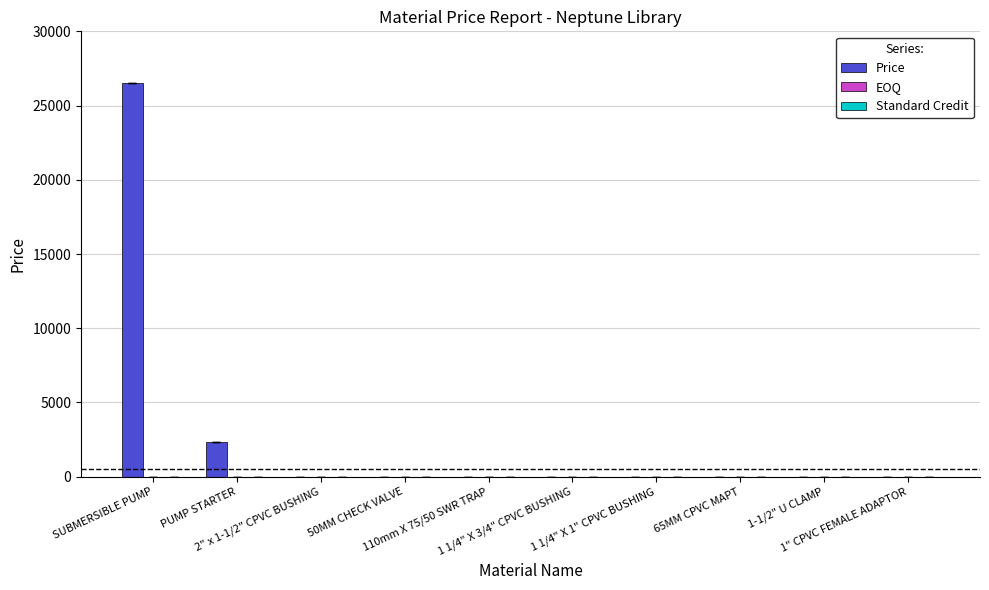

What is the maximum value shown in the chart?

26529.0